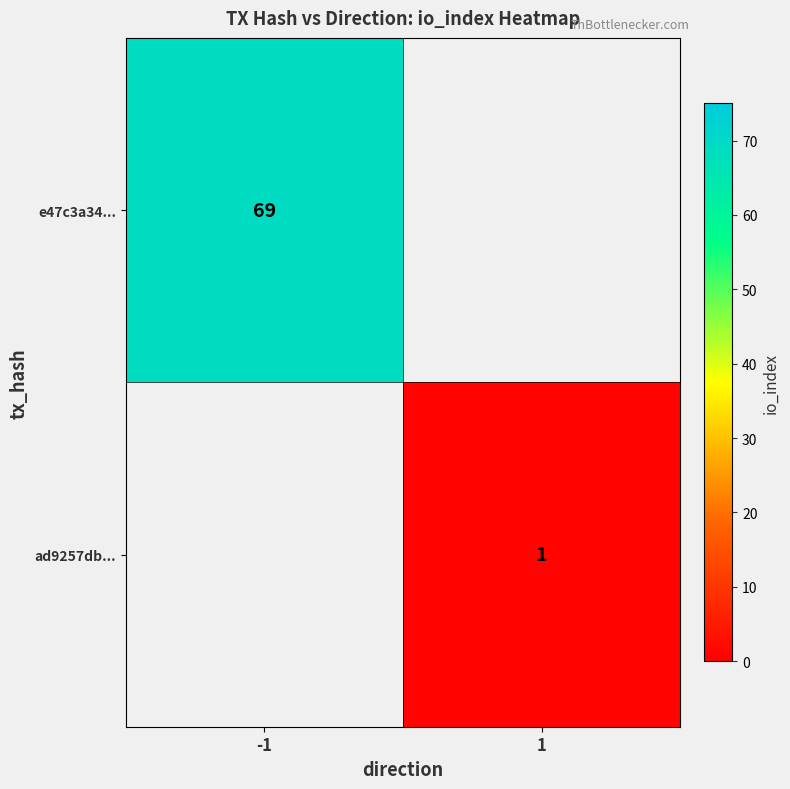

The ad9257db... series shows 1 at 1. True or false?

True